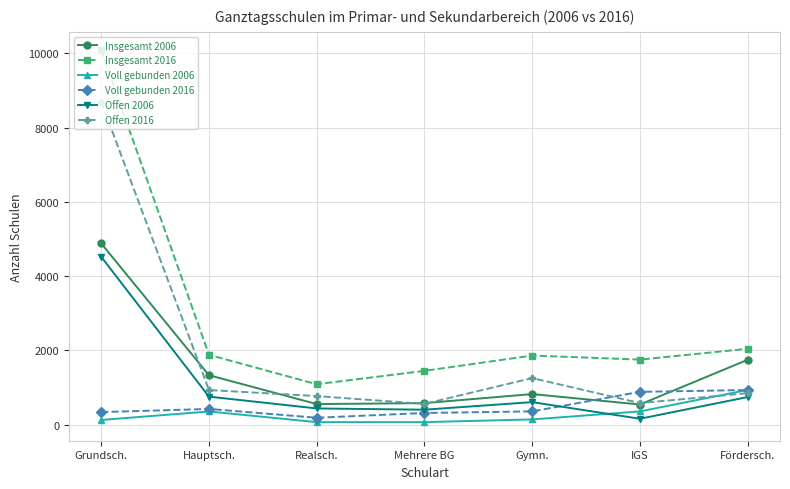

At which category is the sum across all series the highest?

Grundsch.